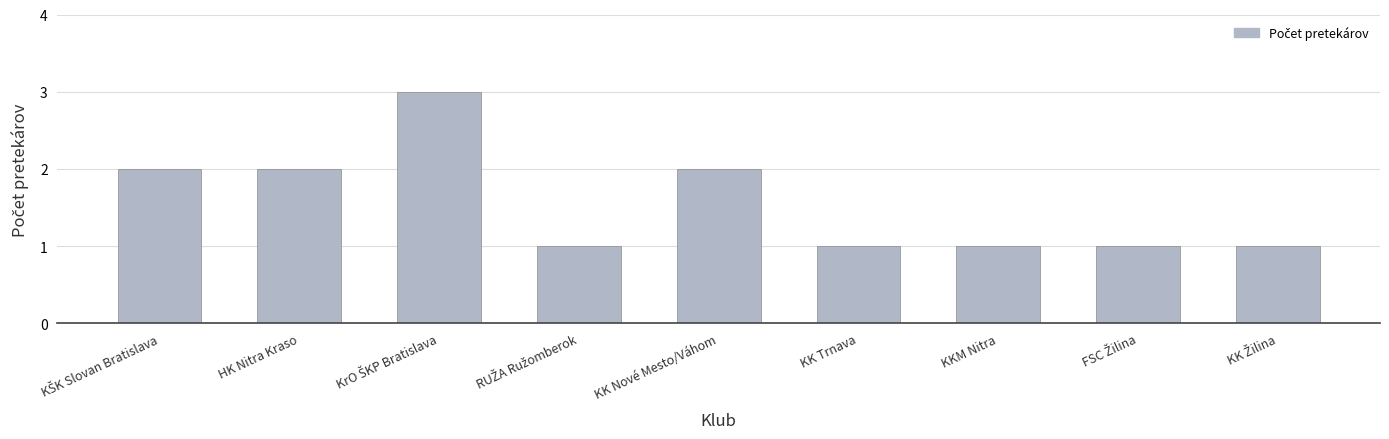

What is the difference between the maximum and minimum values?

2